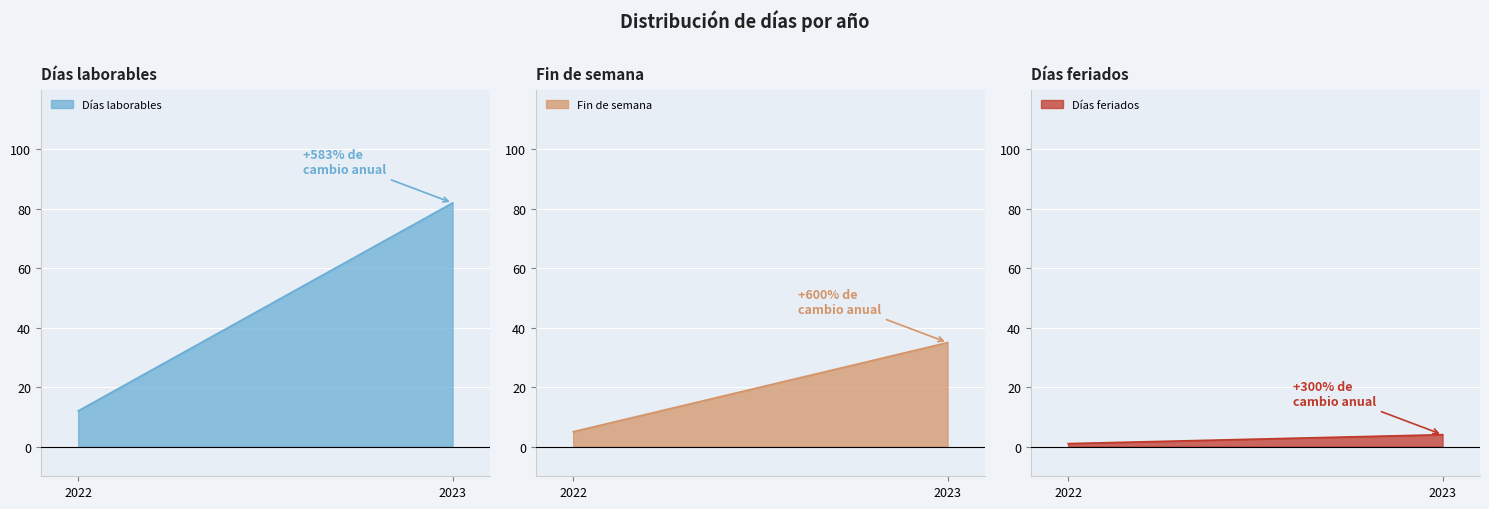

List the series in order of their overall mean, lowest first.

Días feriados, Fin de semana, Días laborables